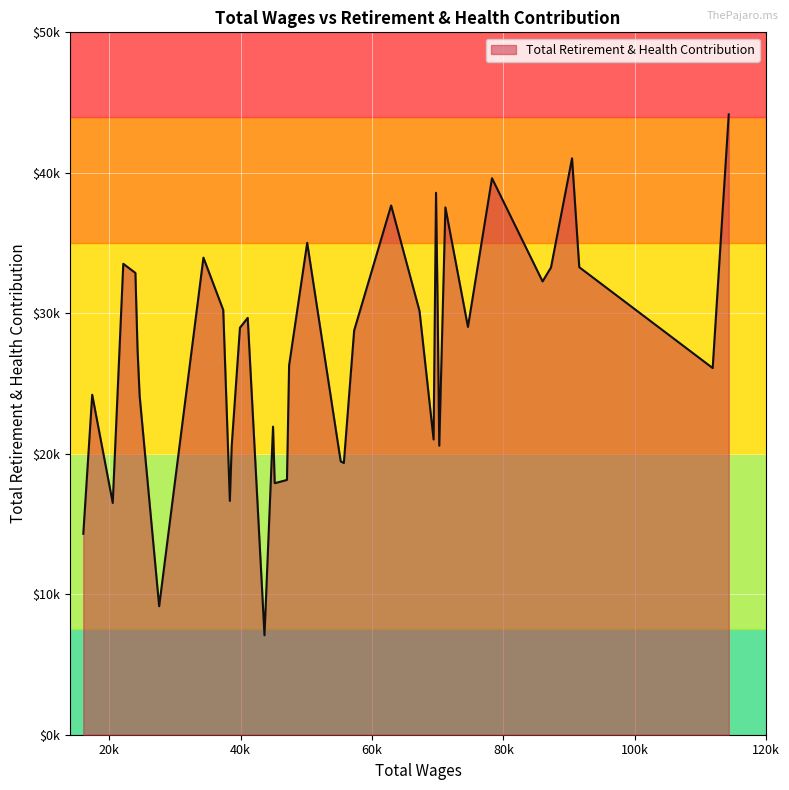

Which category has the lowest value across all series?

43630.0